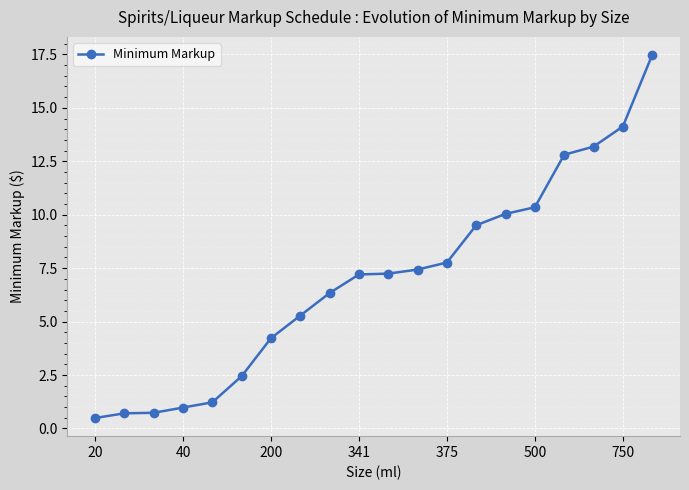

What is the minimum value shown in the chart?

0.5